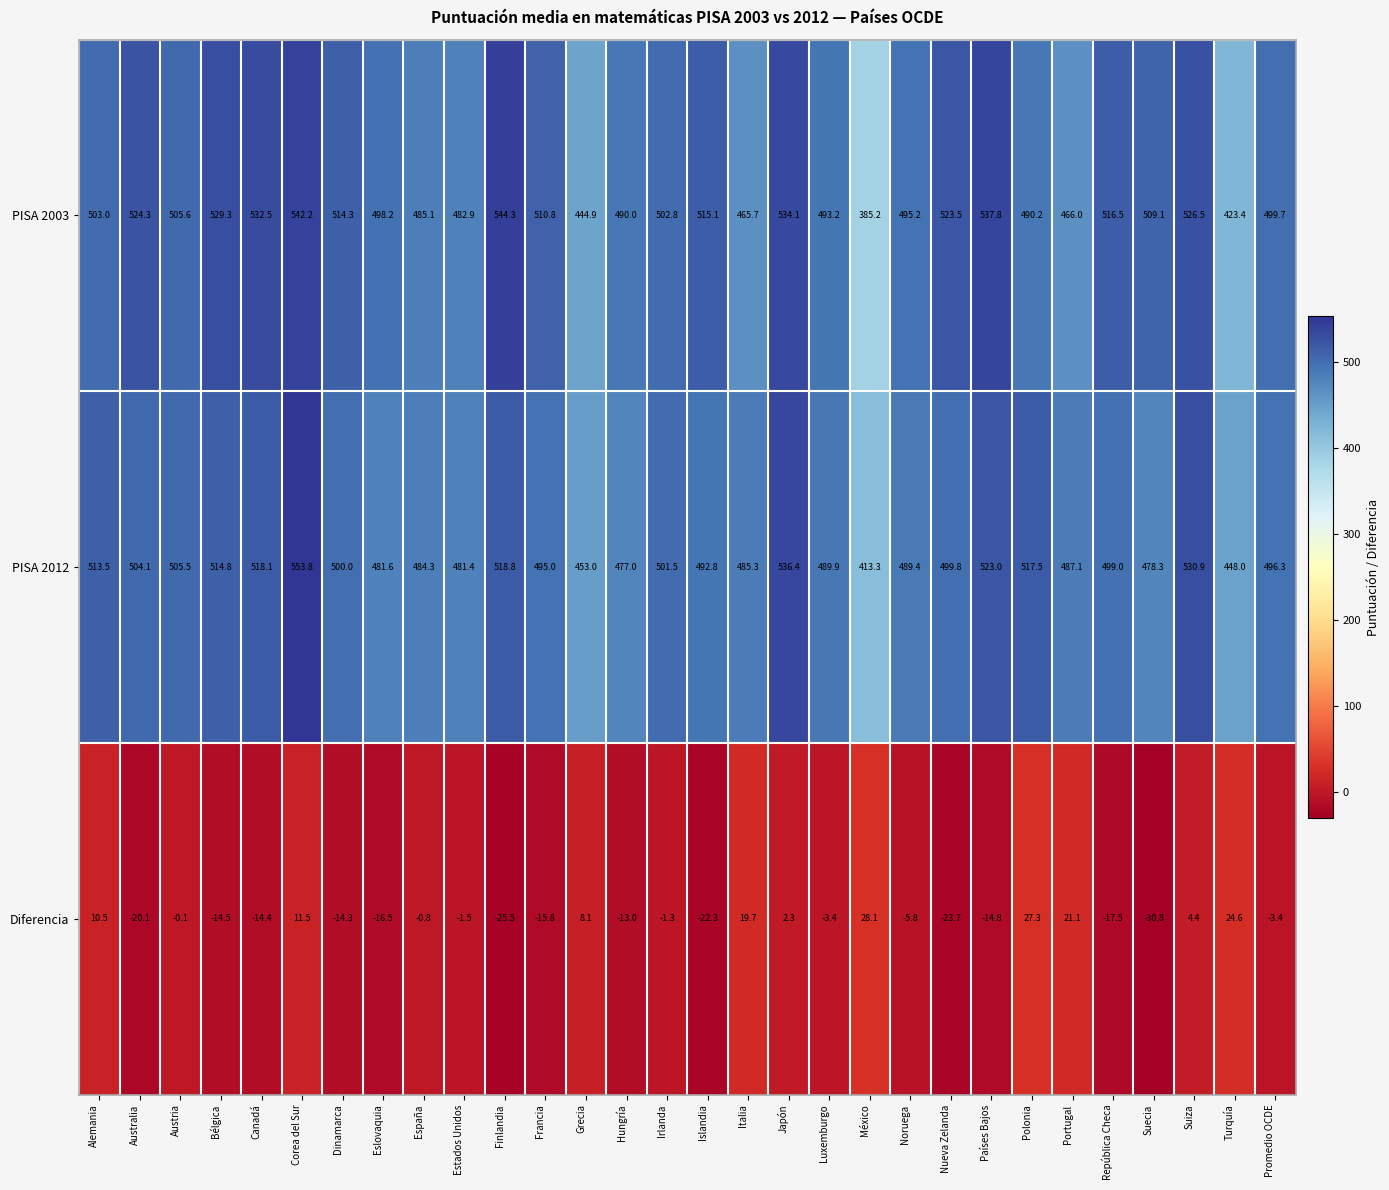

Is it true that PISA 2003 equals 673.5 at Turquía?

False